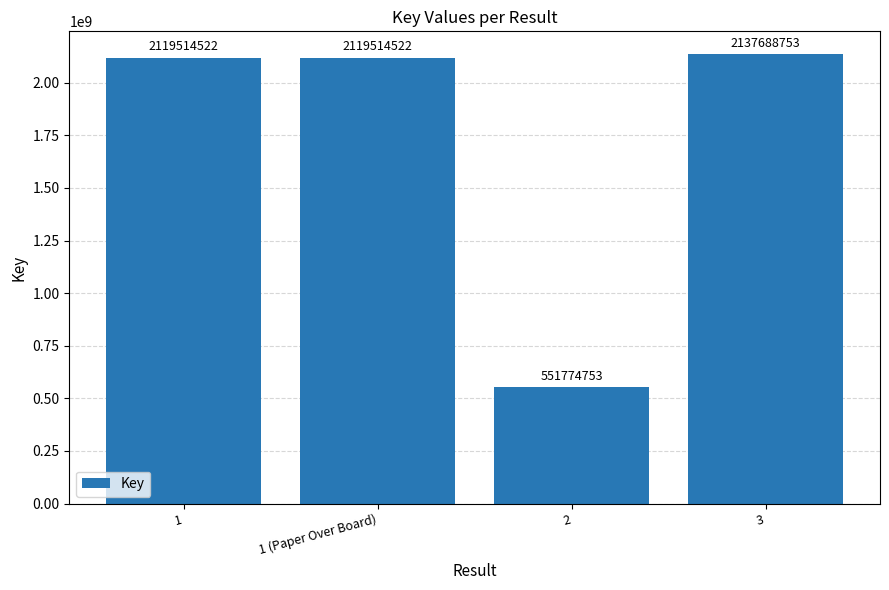

Reading left to right, what are all the values shown in this chart?

1=2119514522	1 (Paper Over Board)=2119514522	2=551774753	3=2137688753